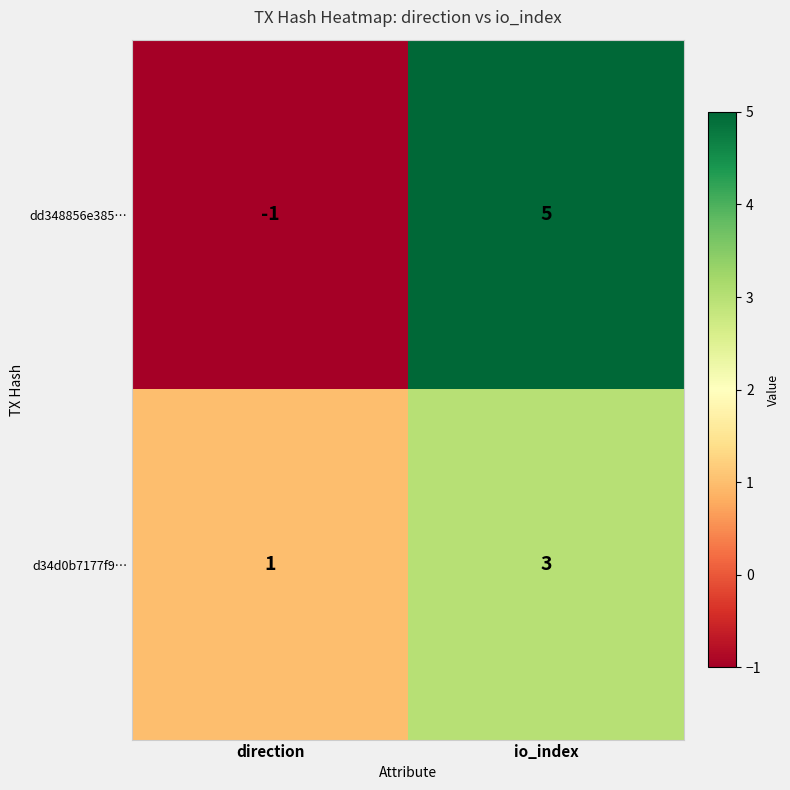

What is the approximate value of d34d0b7177f9… at io_index?

3